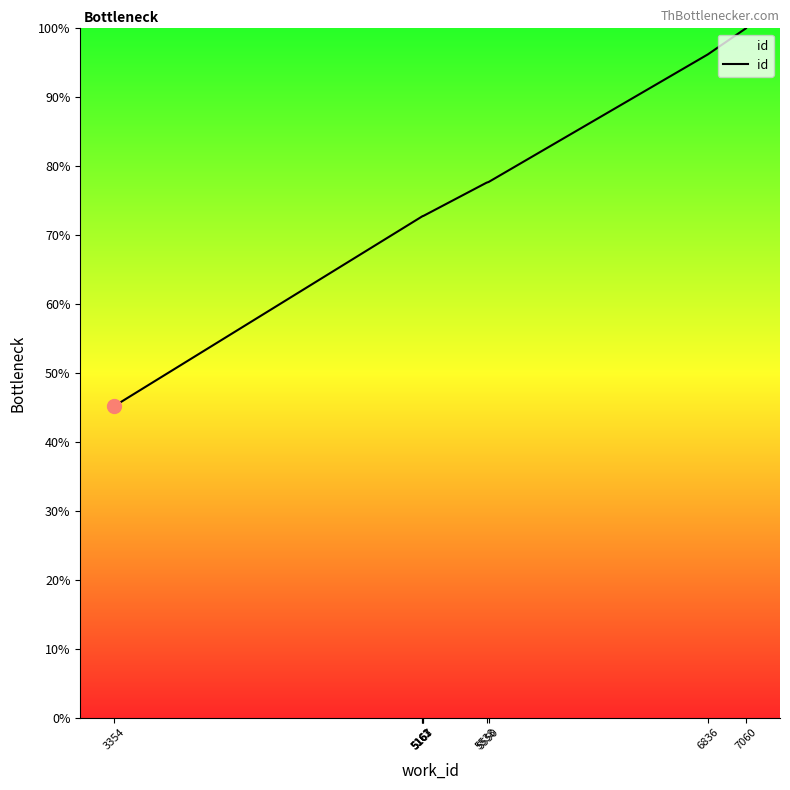

Approximately how many times larger is the value at 3354 compared to 5163?

0.6